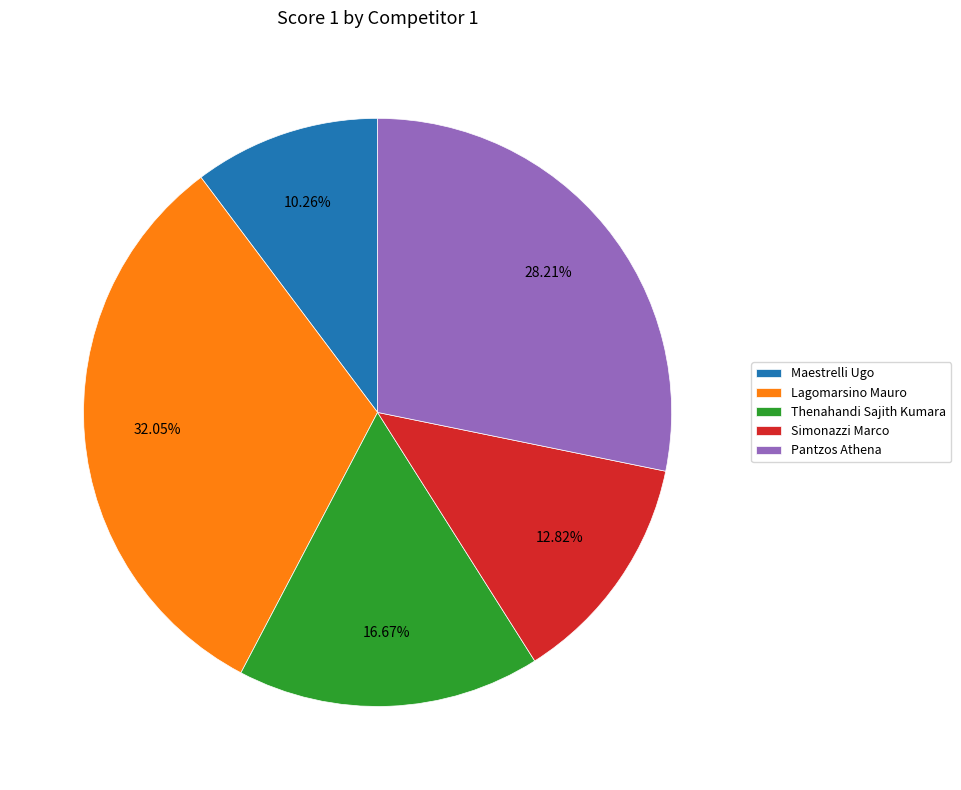

What is the largest slice in the pie chart?

Lagomarsino Mauro